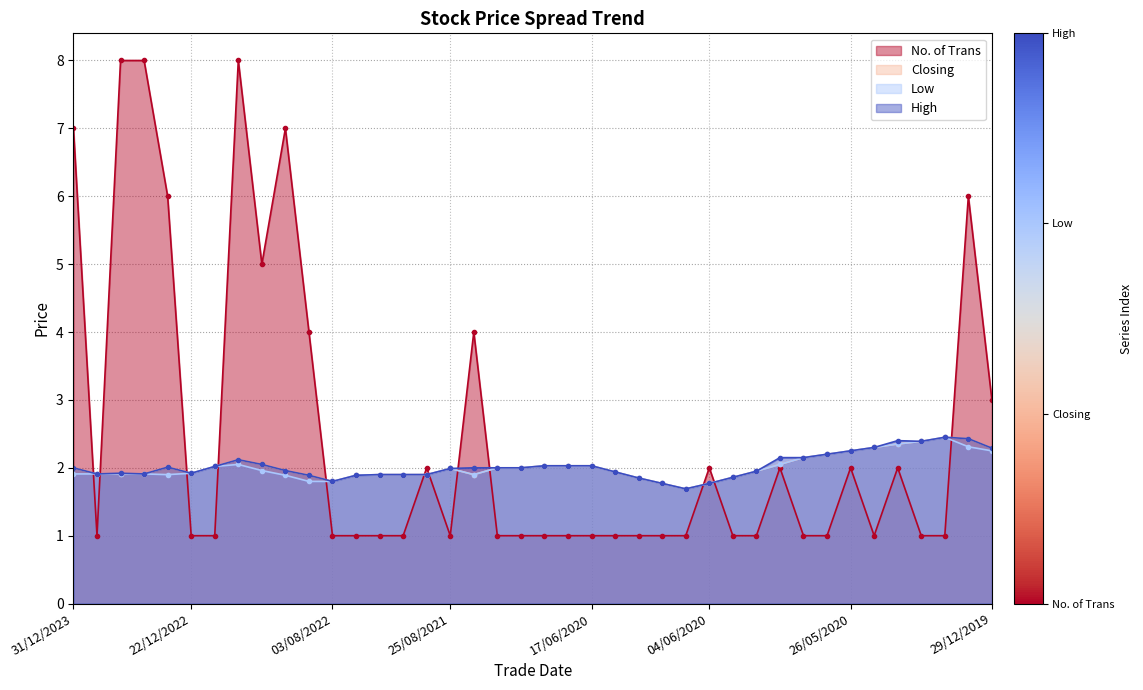

What is the minimum value shown in the chart?

1.0